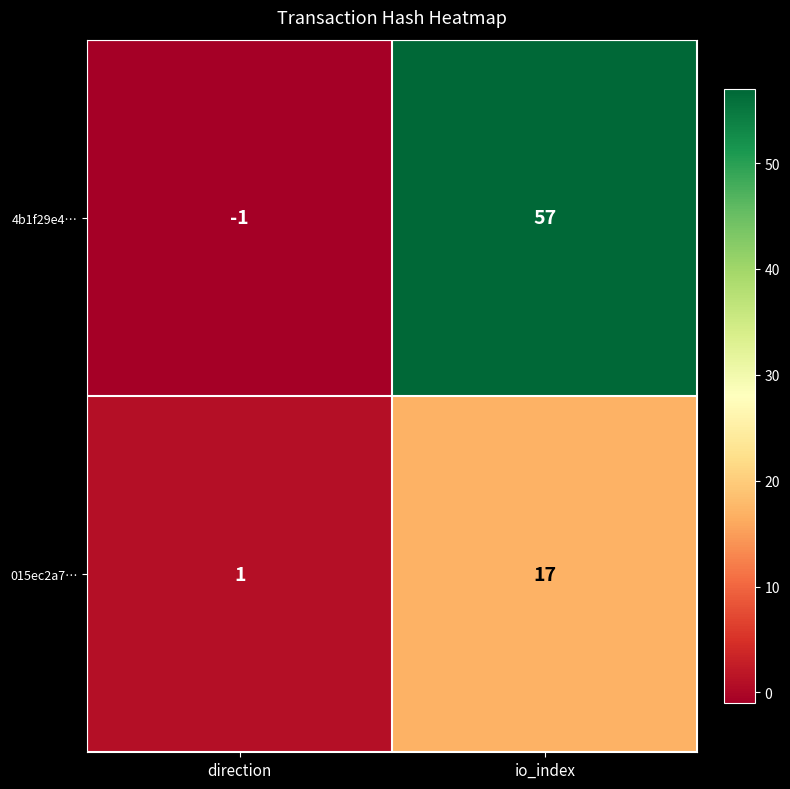

Rank the series at io_index from lowest to highest value.

015ec2a7…, 4b1f29e4…